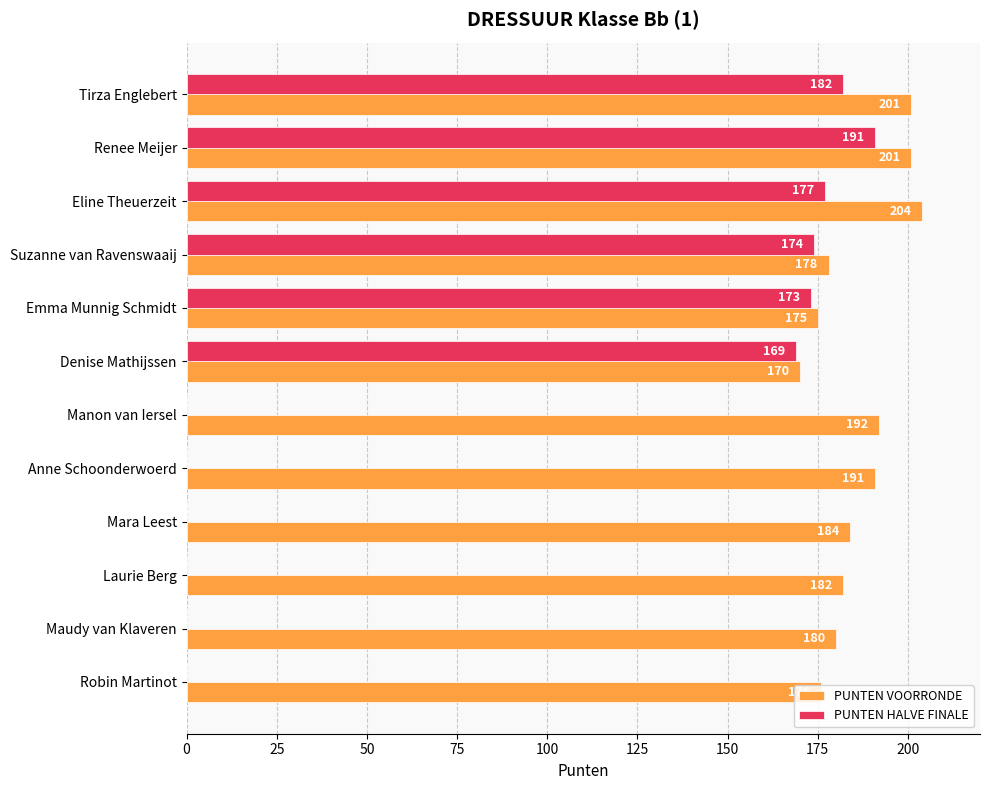

The value of PUNTEN VOORRONDE at Denise Mathijssen is 255. True or false?

False